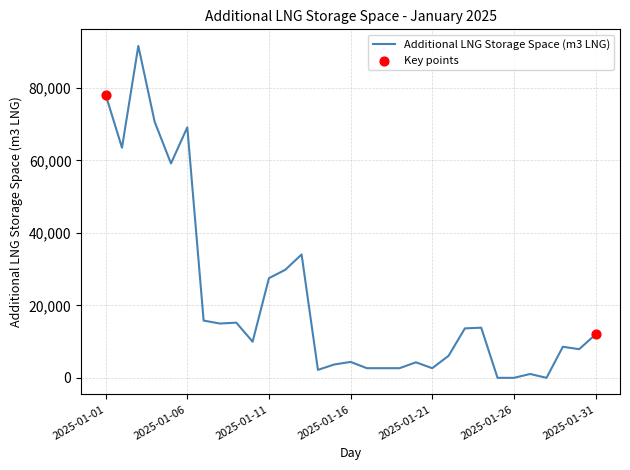

What is the maximum value shown in the chart?

91563